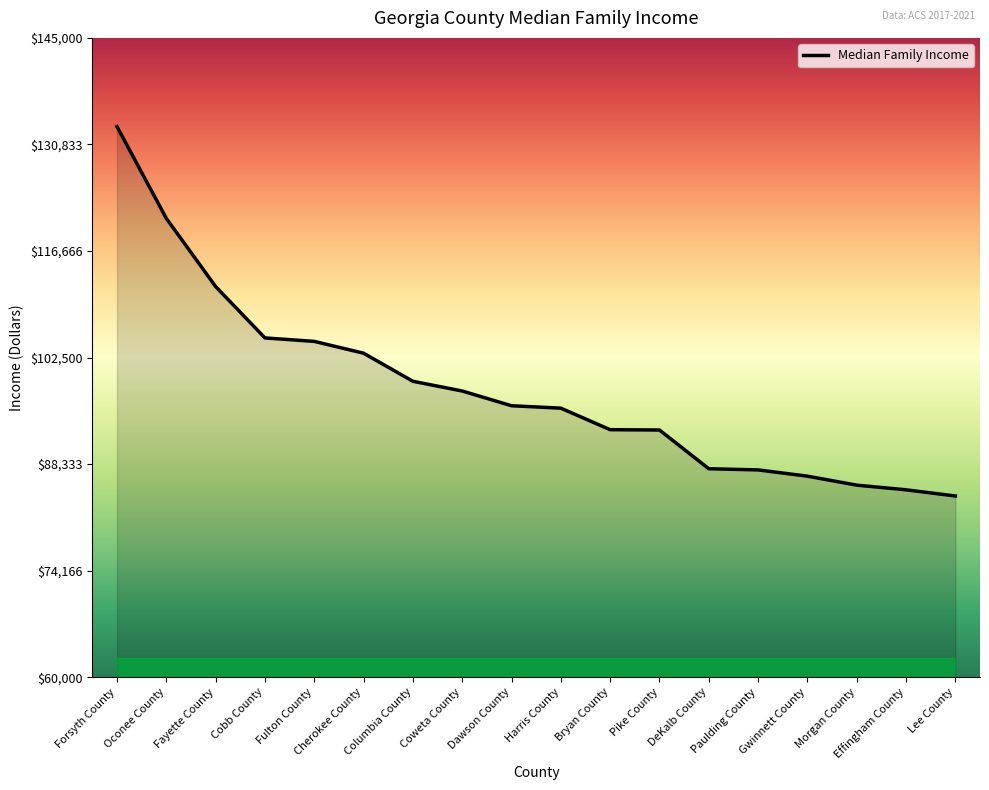

Between Harris County and Morgan County, which is larger?

Harris County